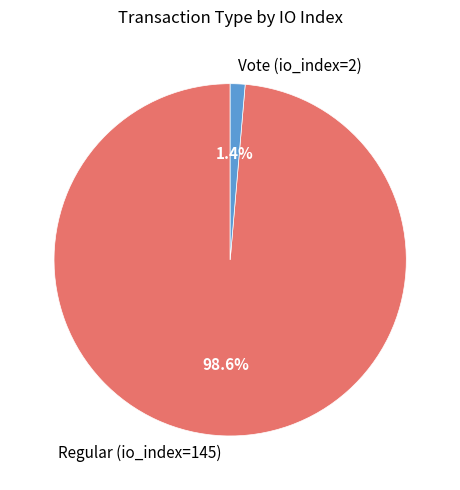

To the nearest percent, what percentage of the pie is Vote (io_index=2)?

1%